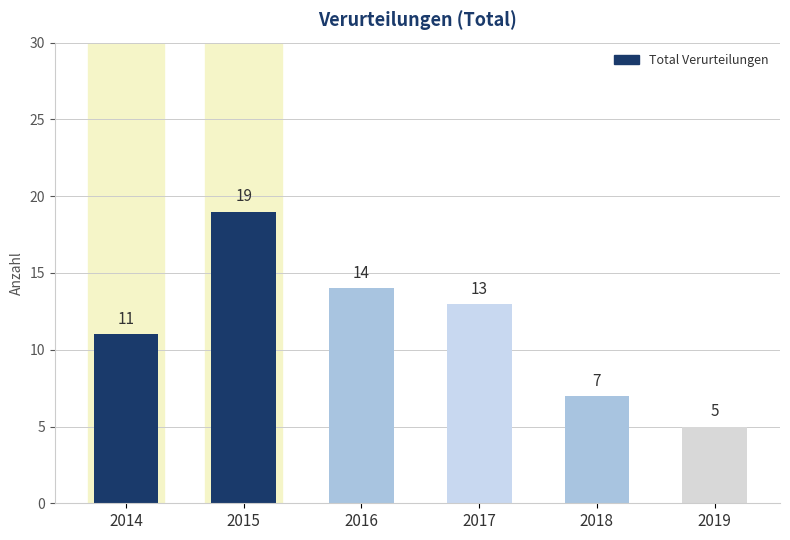

What is the sum of all values?

69